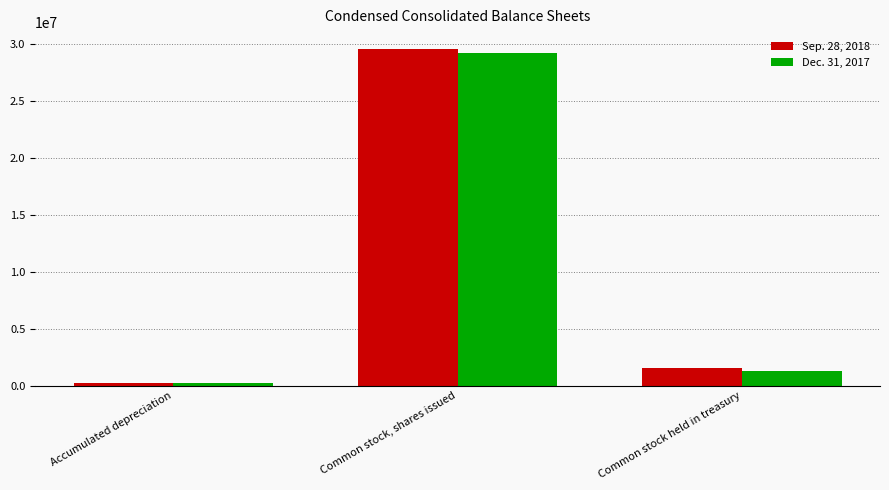

List the labels in order of Dec. 31, 2017 value, largest first.

Common stock, shares issued, Common stock held in treasury, Accumulated depreciation